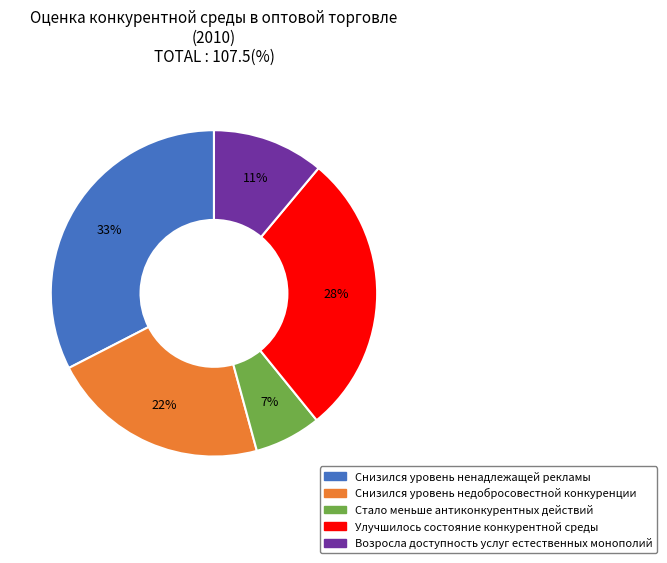

Which category has the biggest portion of the pie?

Снизился уровень ненадлежащей рекламы